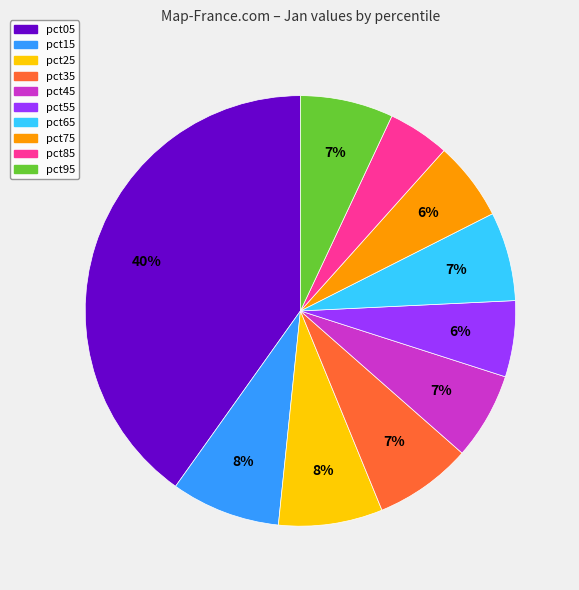

How many slices are in this pie chart?

10